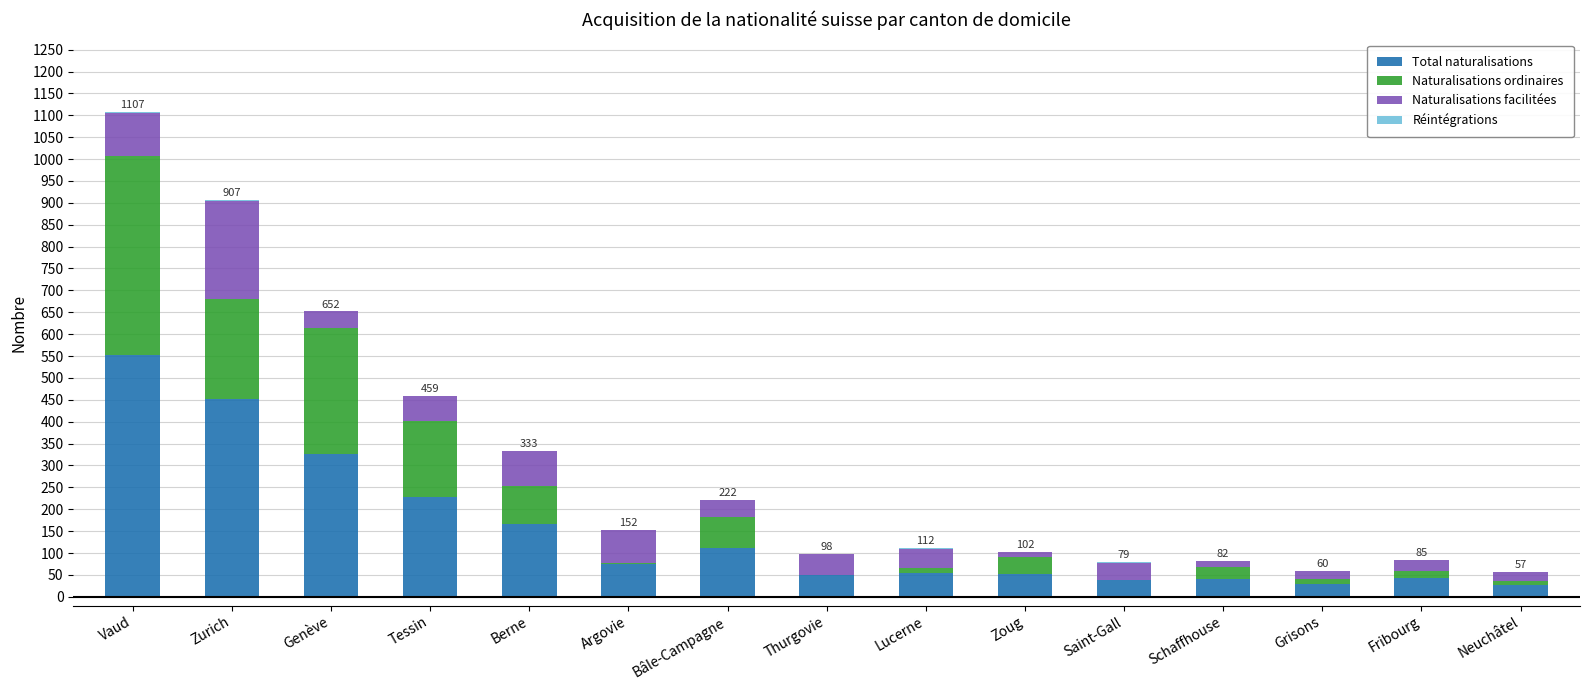

At which category is the sum across all series the highest?

Vaud